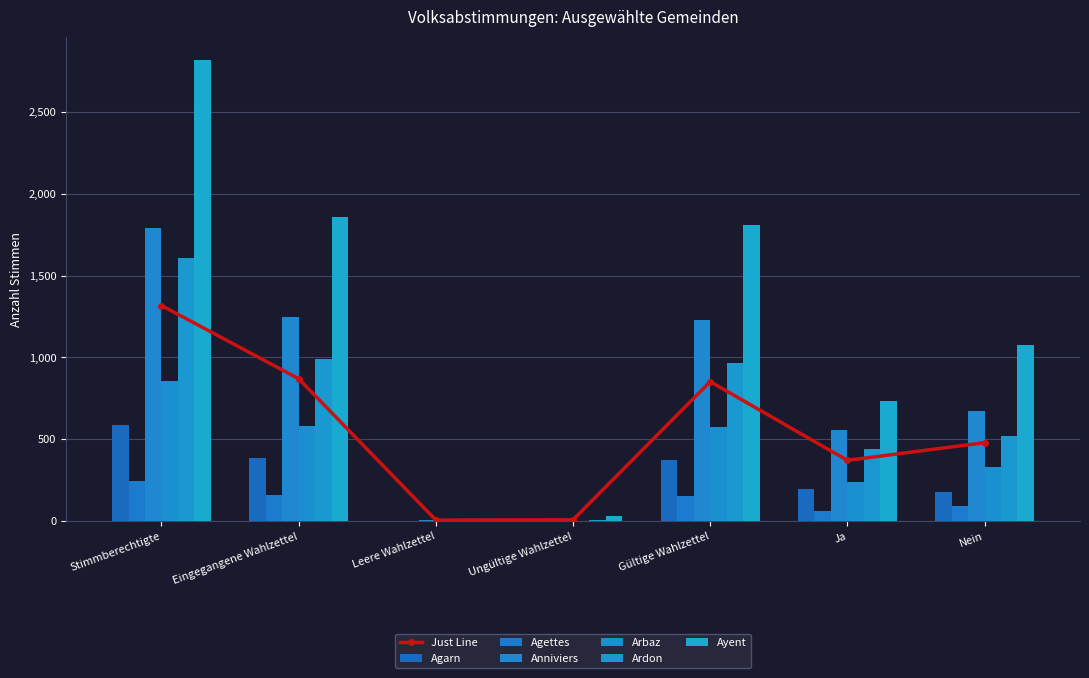

Between Gültige Wahlzettel and Ja, which is larger?

Gültige Wahlzettel